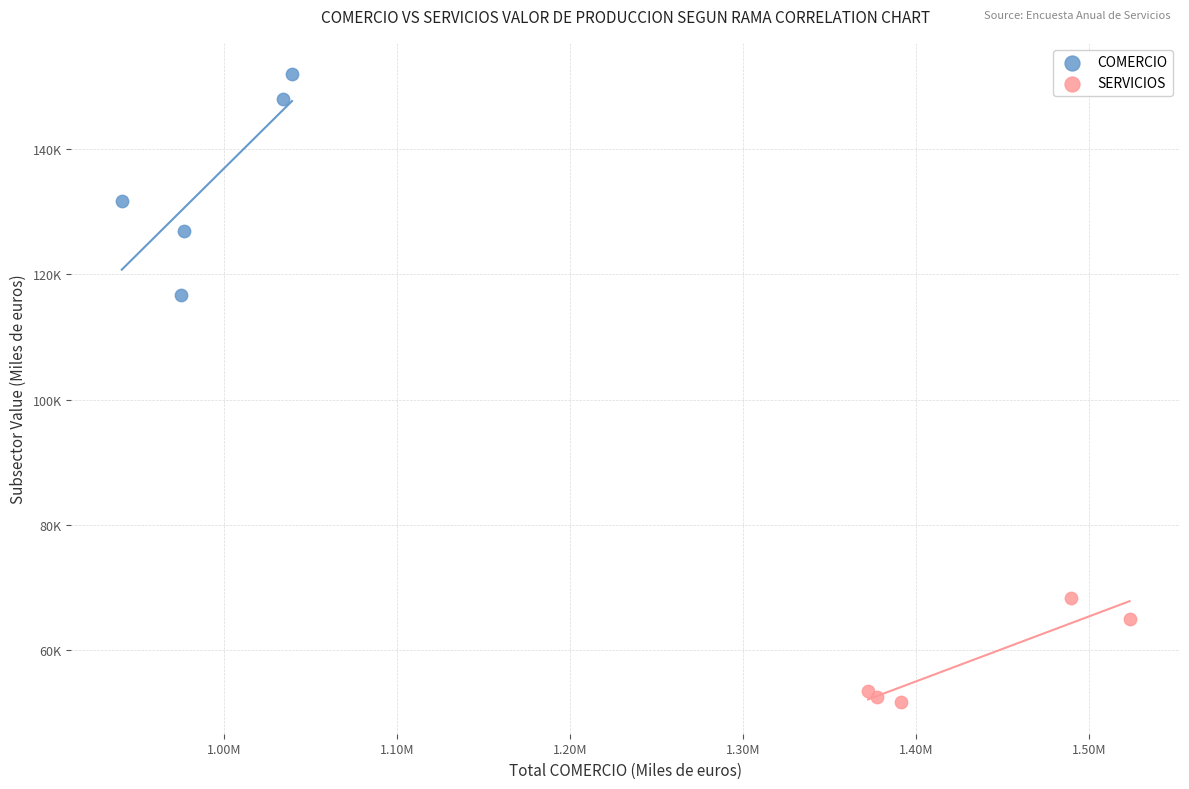

Which series contains the lowest Y value?

SERVICIOS